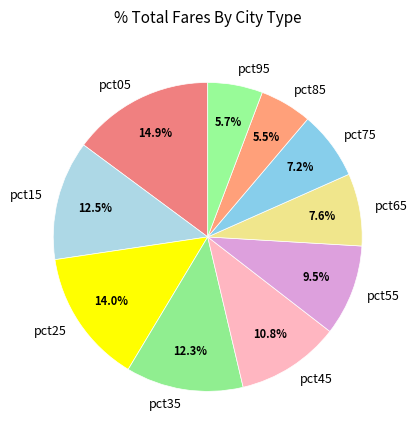

What is the largest slice in the pie chart?

pct05